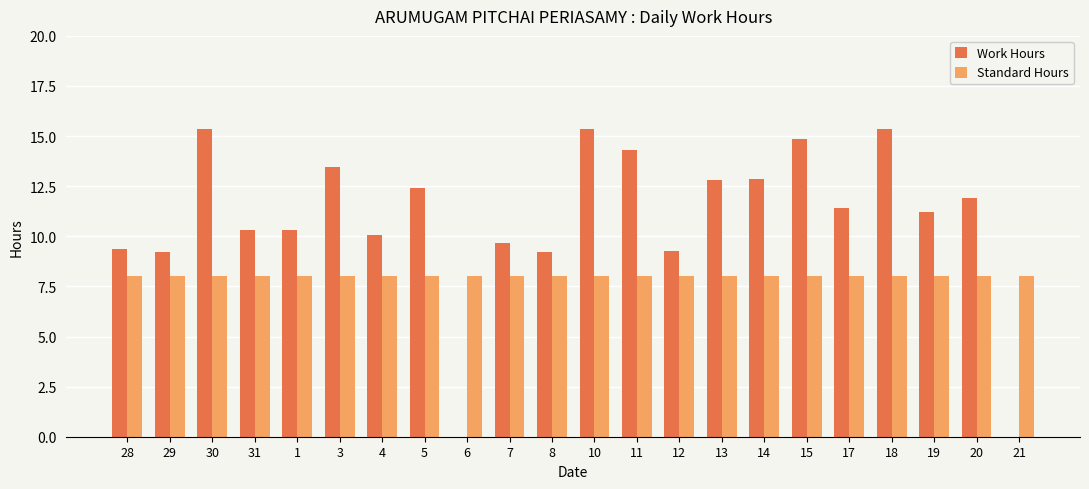

Which series changed the most between 5 and 15?

Work Hours